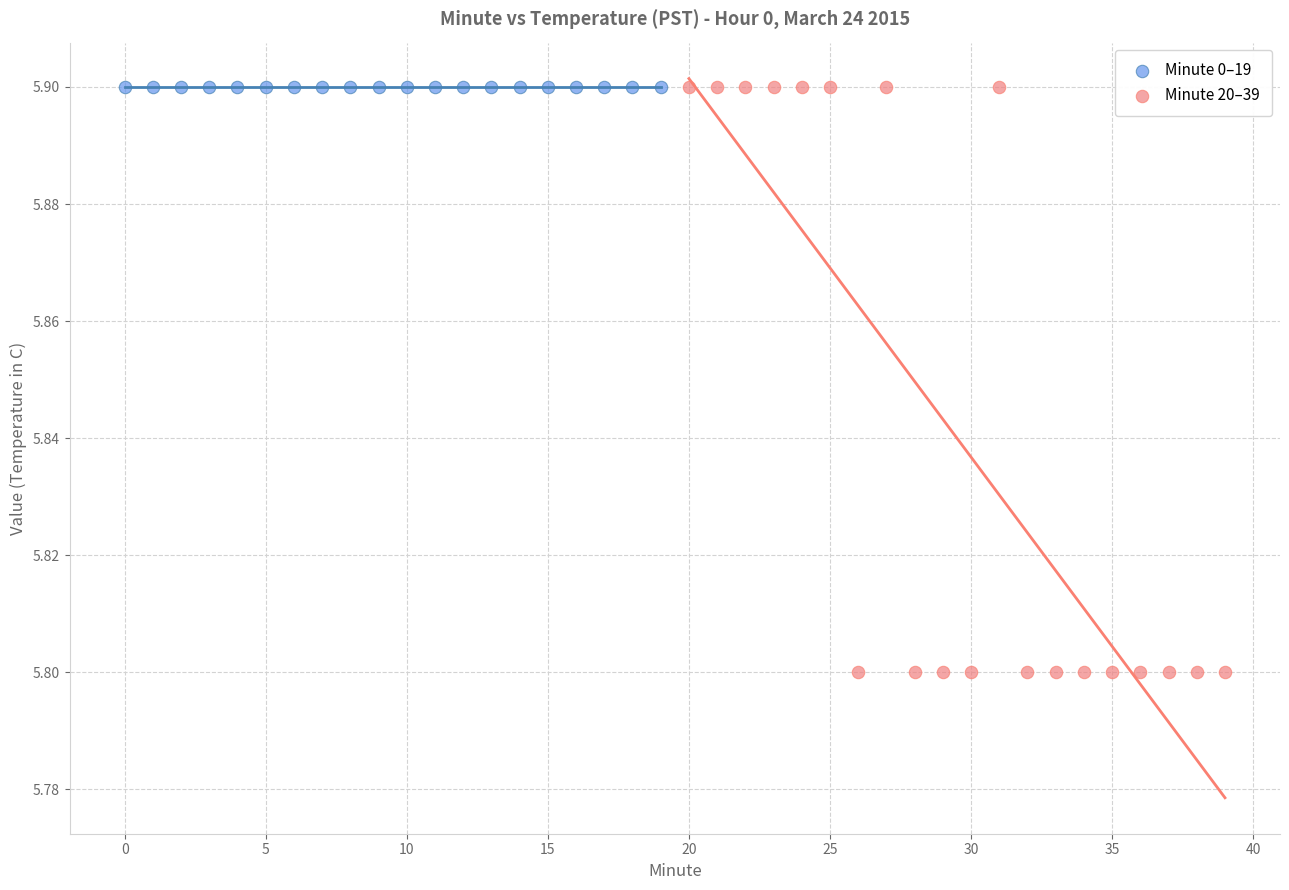

Which series contains the lowest Y value?

Minute 20–39